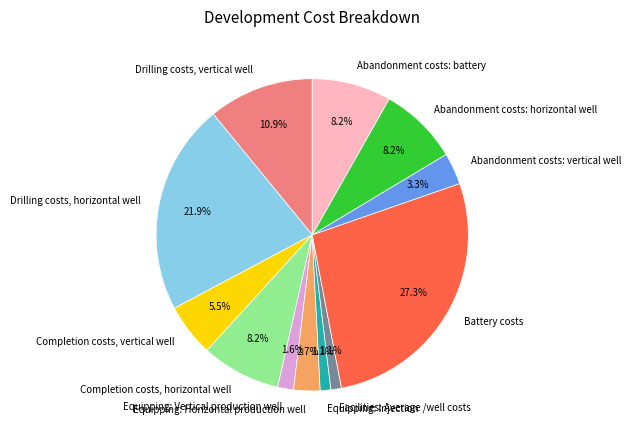

To the nearest percent, what is the average slice percentage?

8%